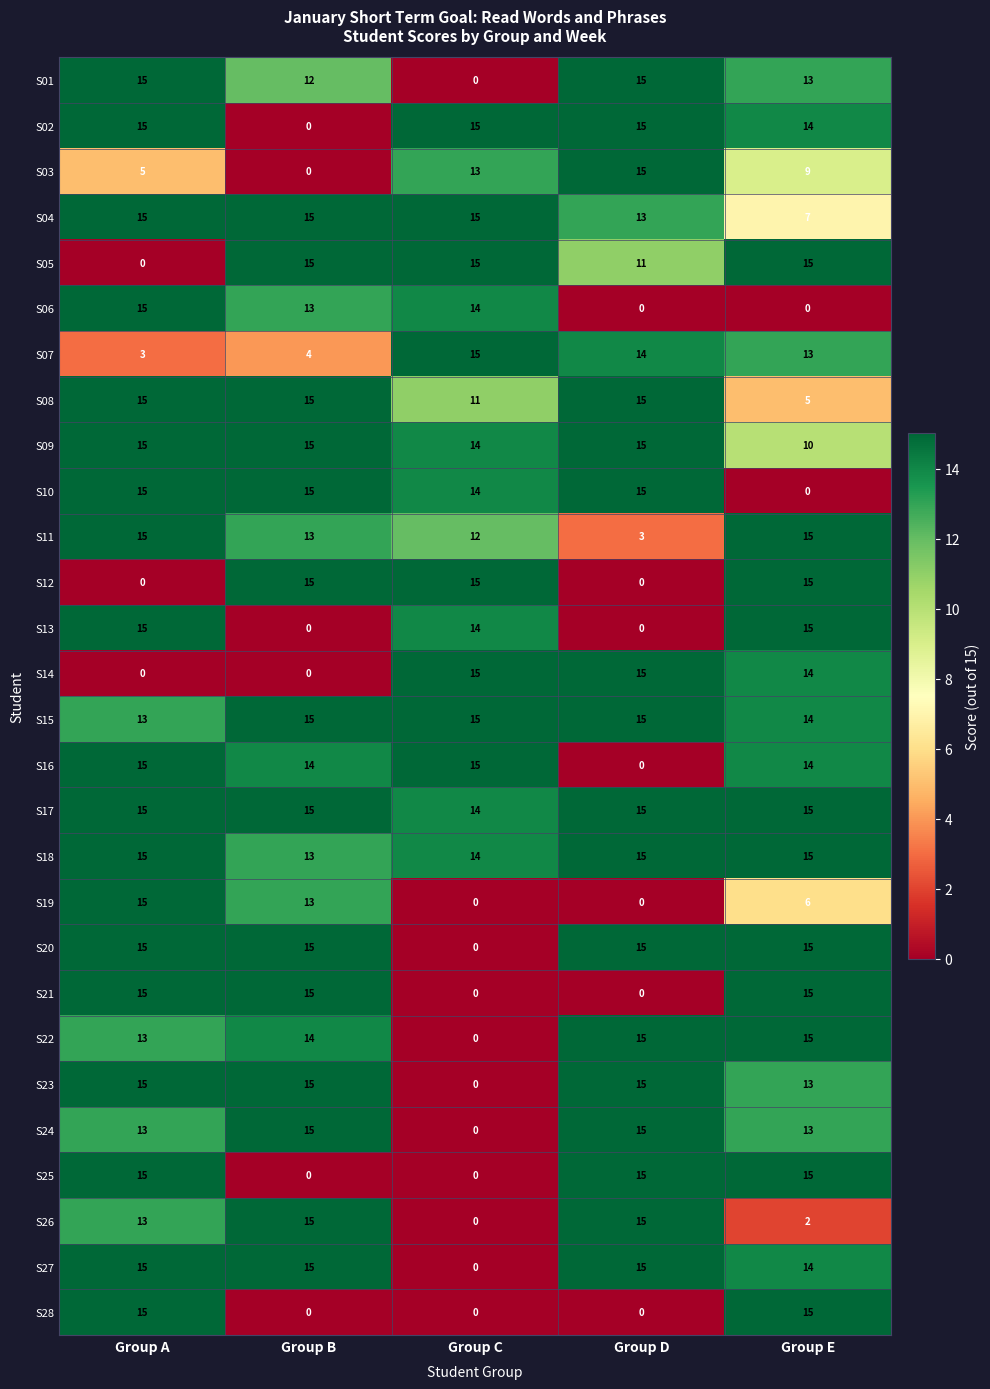

The value of S15 at Group B is 23. True or false?

False